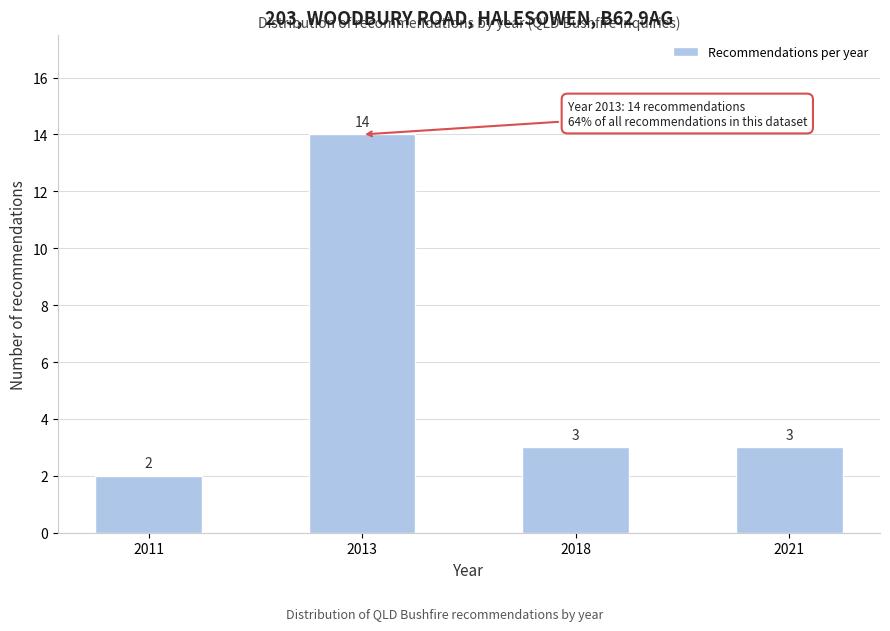

Reading left to right, transcribe all the data shown in this chart.

2011=2	2013=14	2018=3	2021=3